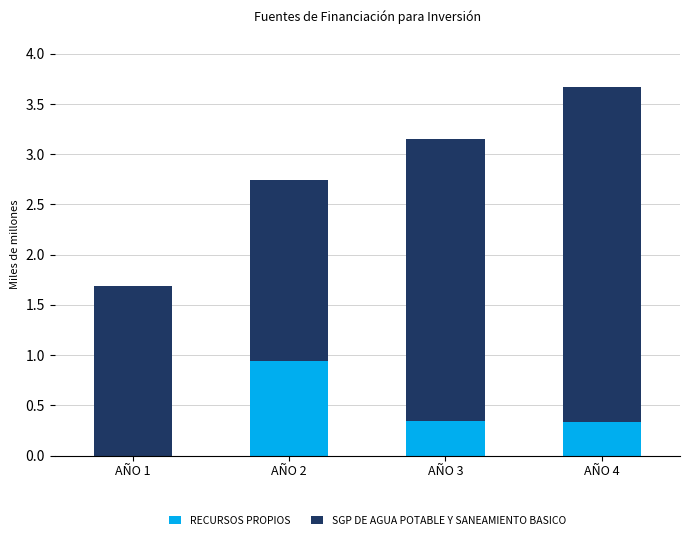

Are the bars grouped side by side (vs. stacked)?

No